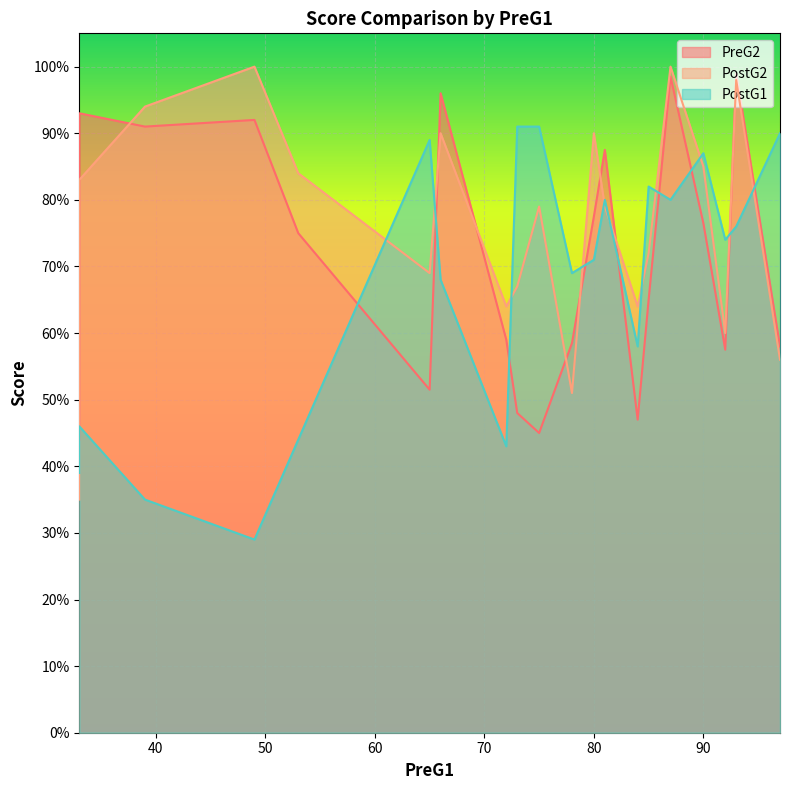

What is the total value across all series at 2?

166.0